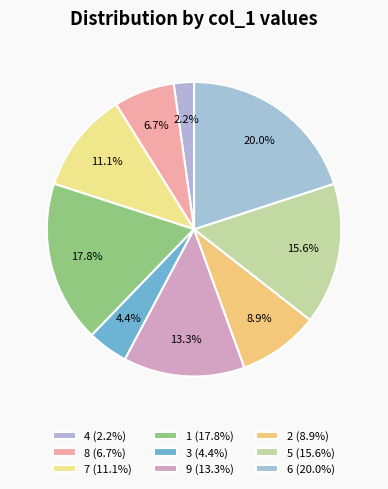

How many slices are in this pie chart?

9